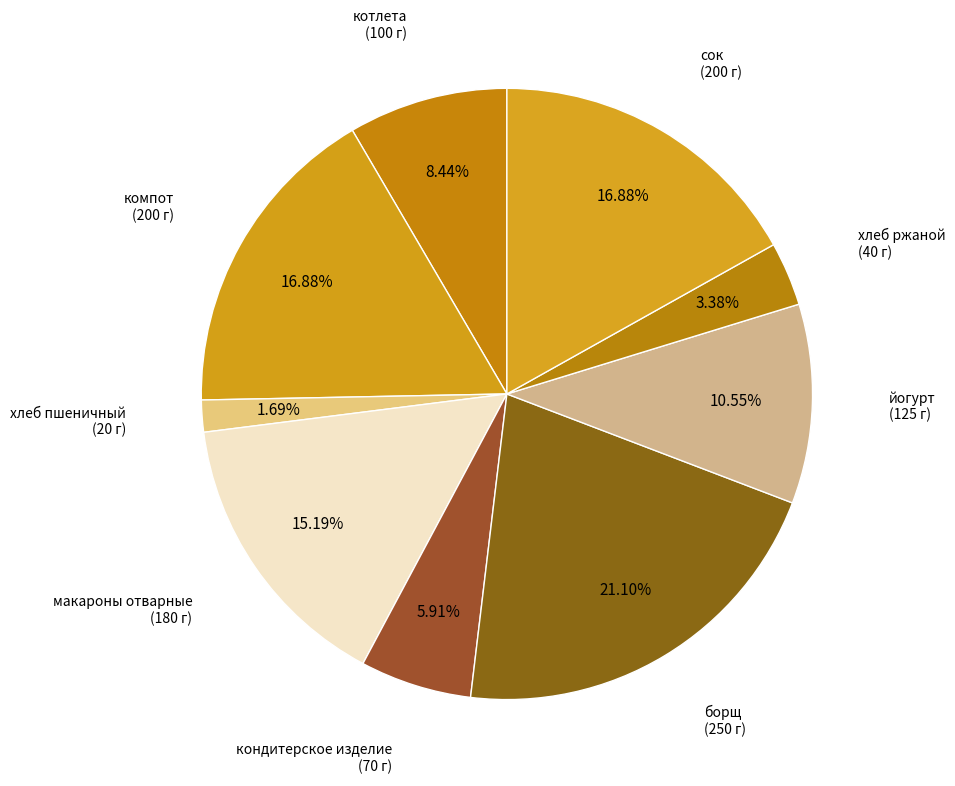

How many slices are in this pie chart?

9